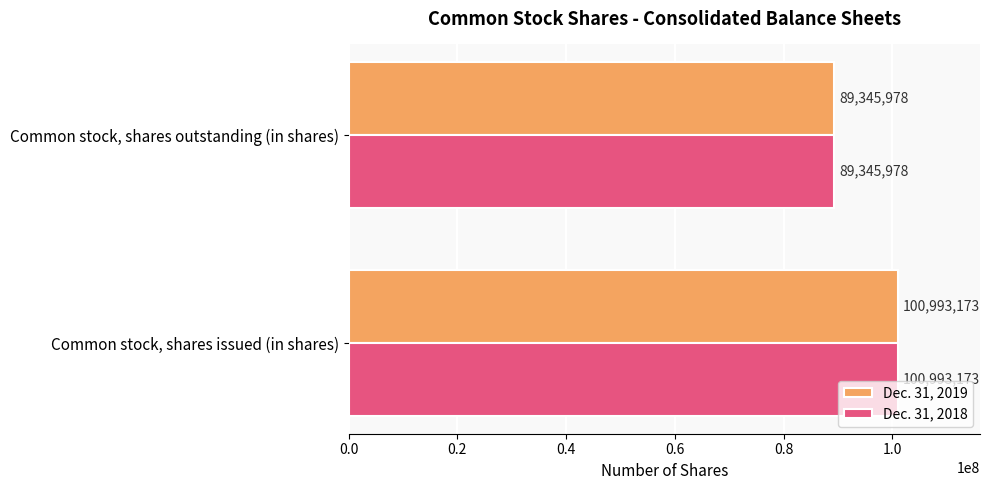

What is the sum of all Dec. 31, 2018 values?

190339151